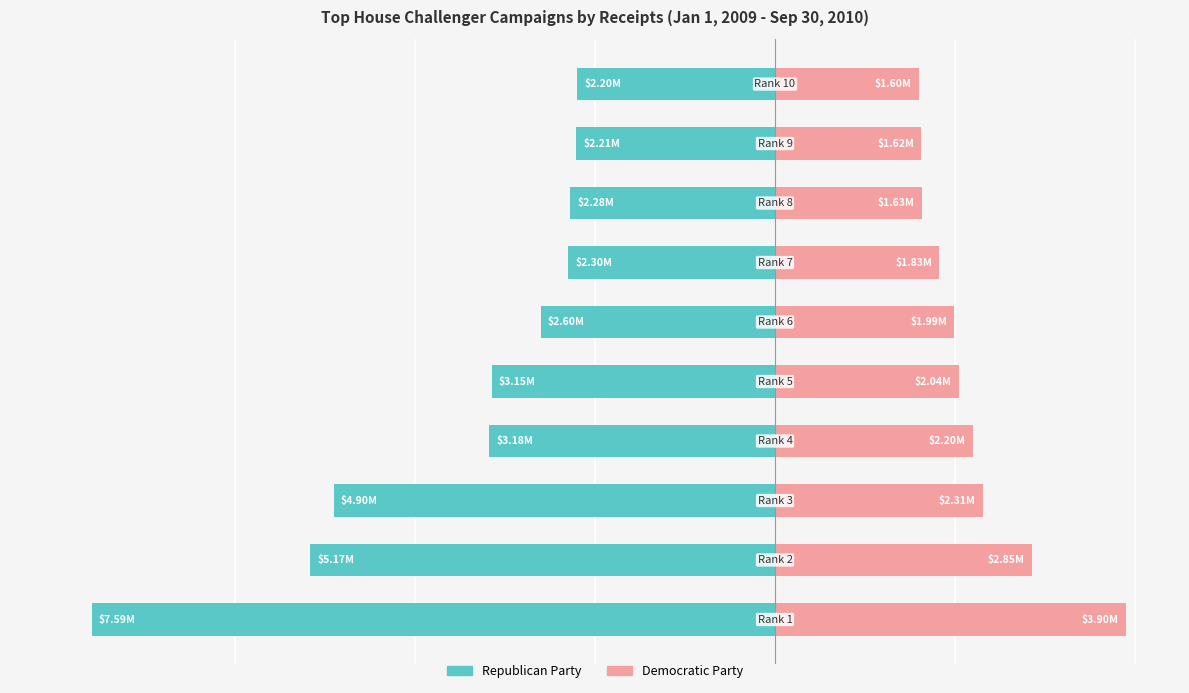

How many bars are there in each group?

2